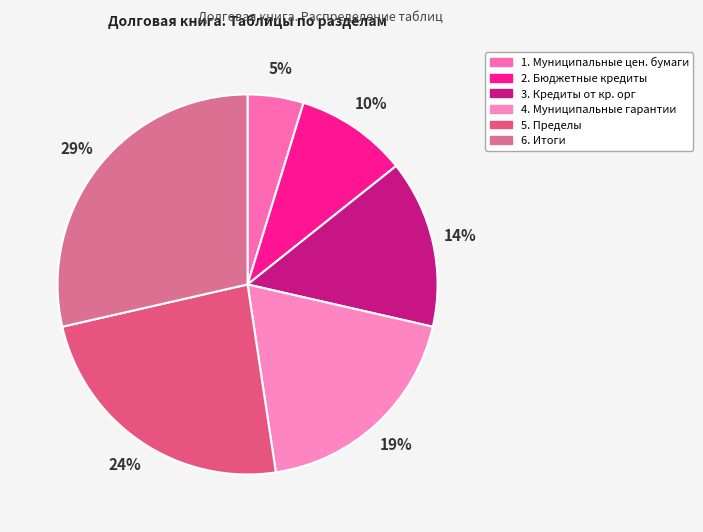

How many segments does this pie chart have?

6